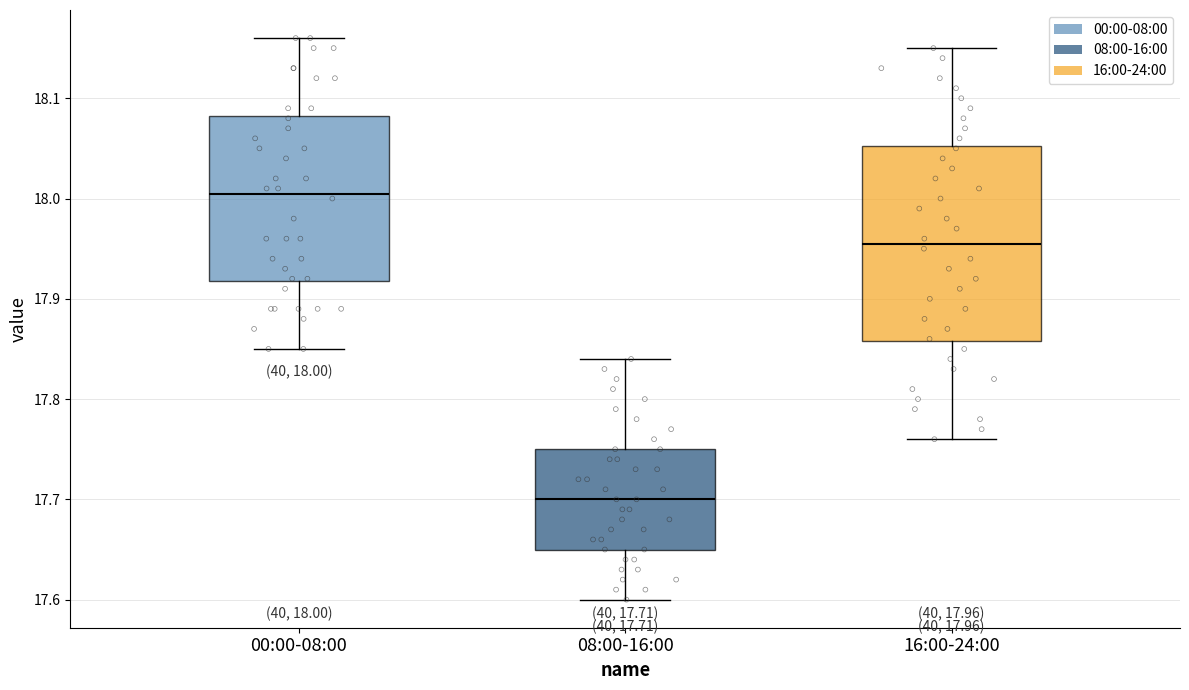

Which box is the tallest, from its lower edge to its upper edge?

16:00-24:00